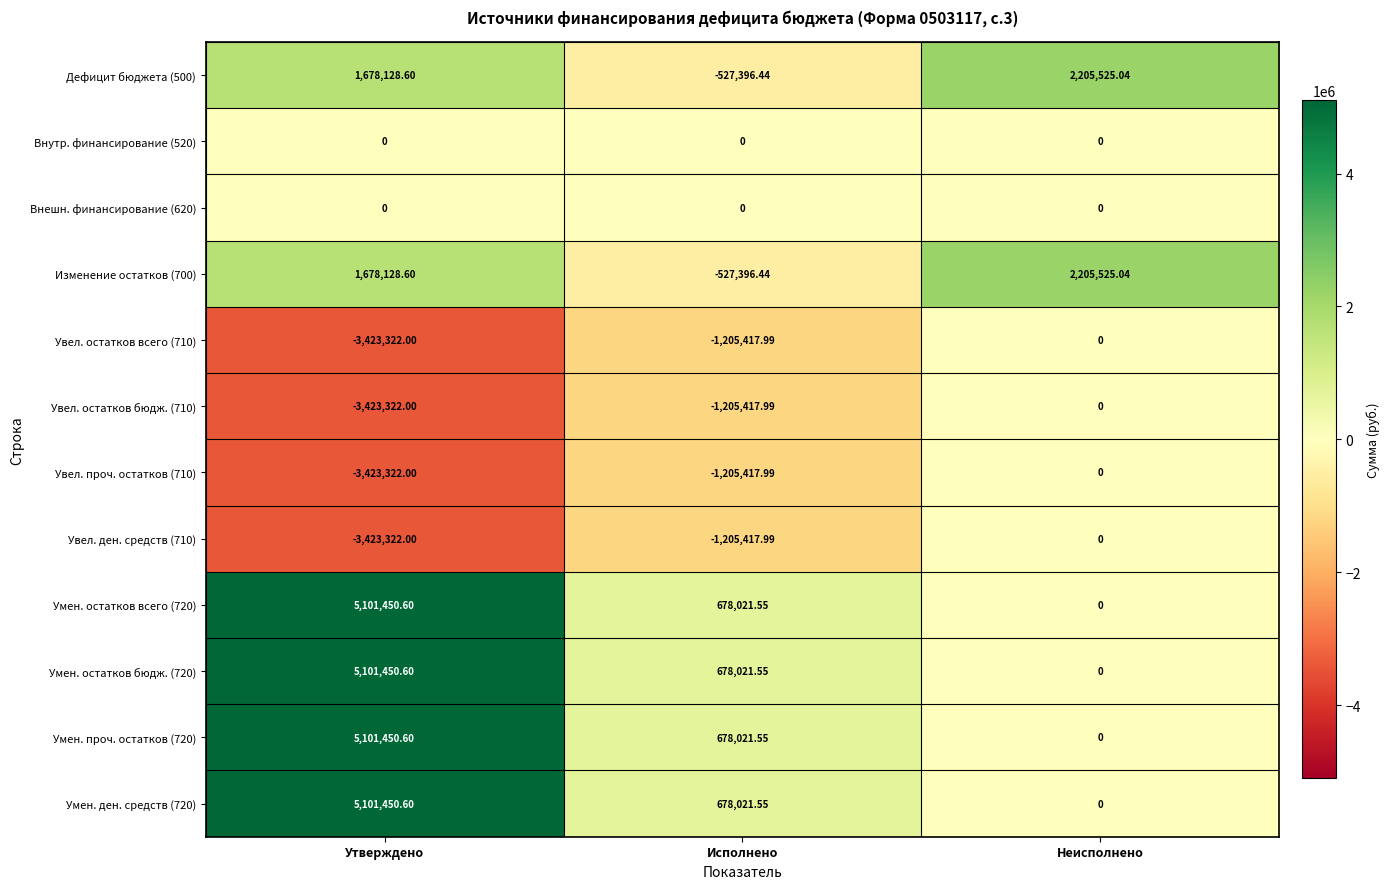

At which category does the chart reach its minimum across all series?

Утверждено